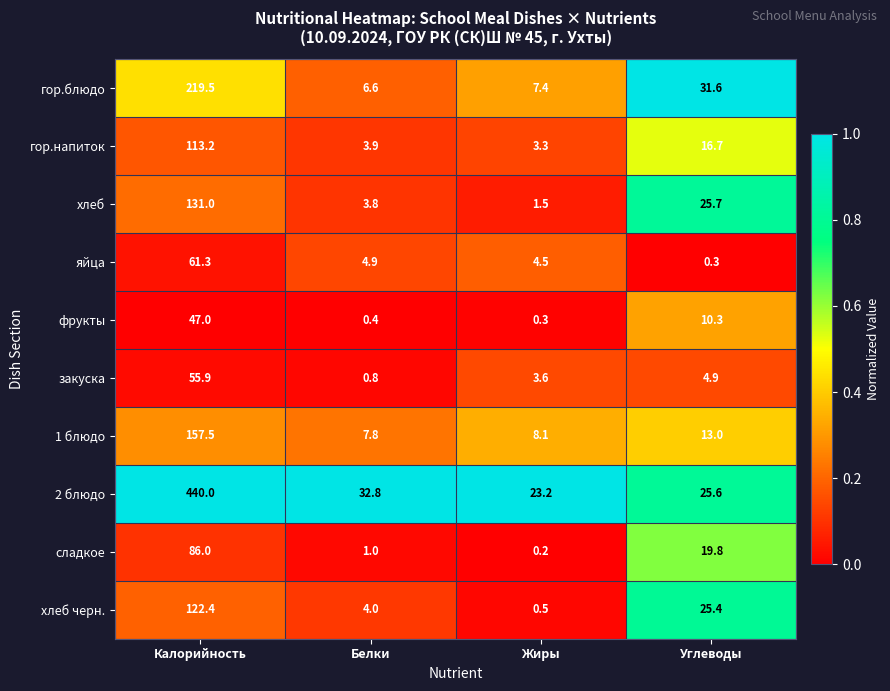

At which category does the chart reach its minimum across all series?

Жиры